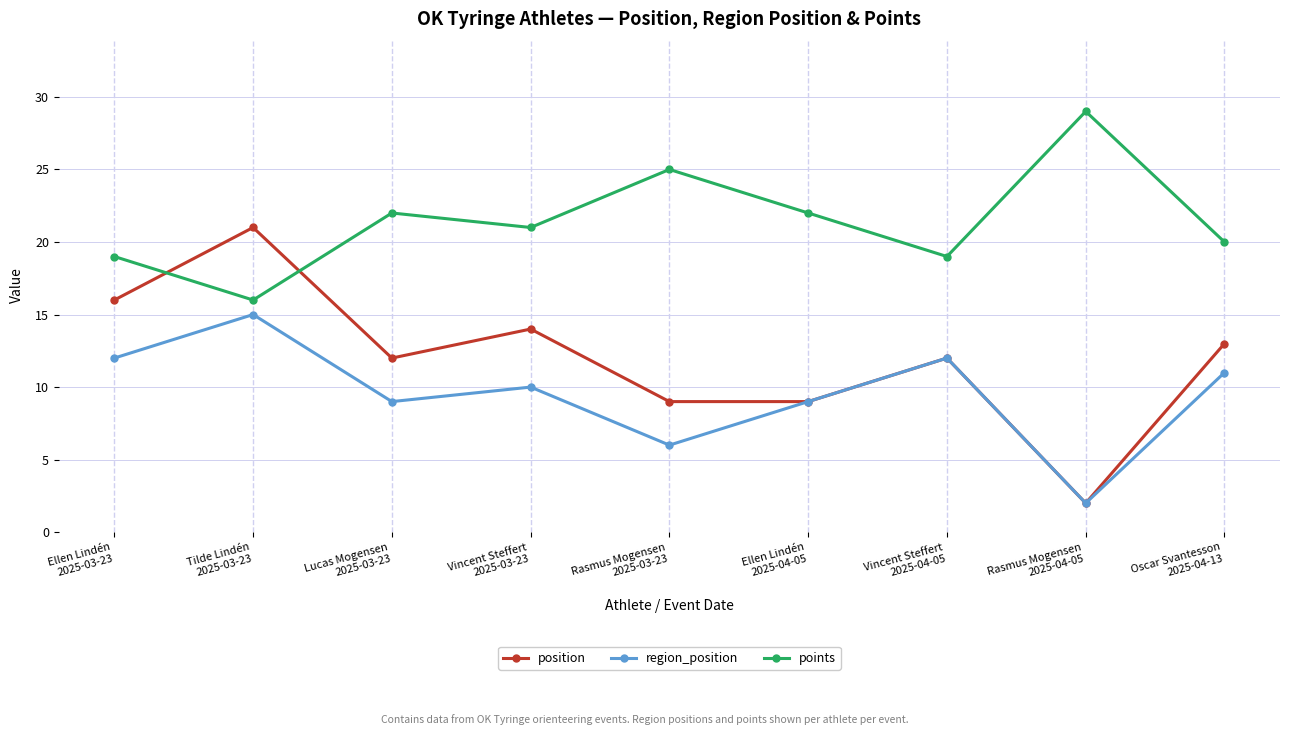

Is it true that region_position equals 2 at Ellen Lindén
2025-04-05?

False